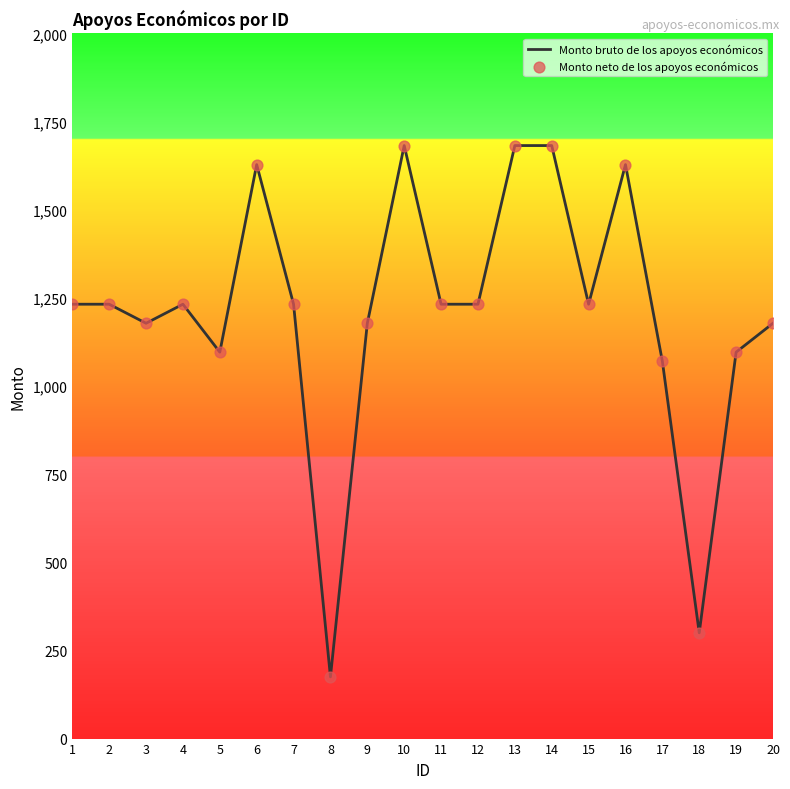

What is the change in value from 6 to 17?

-558